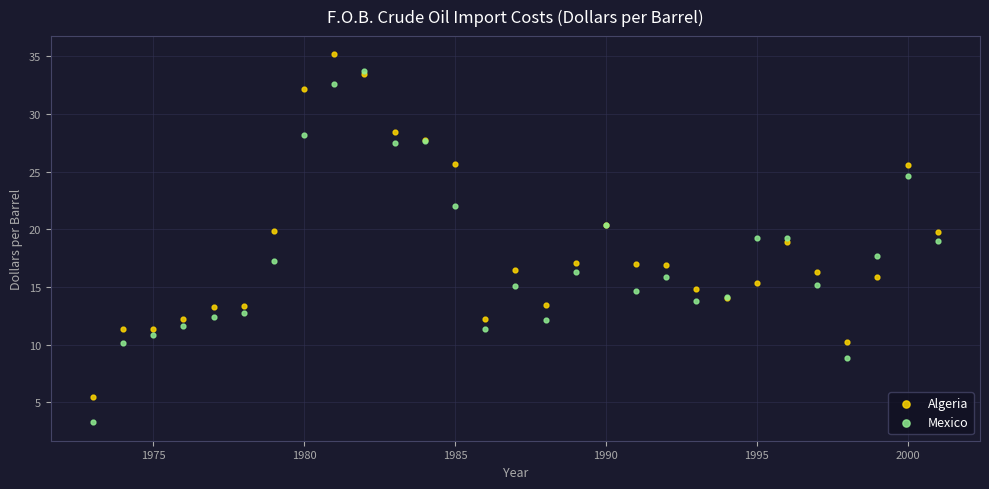

Which series contains the highest Y value?

Algeria